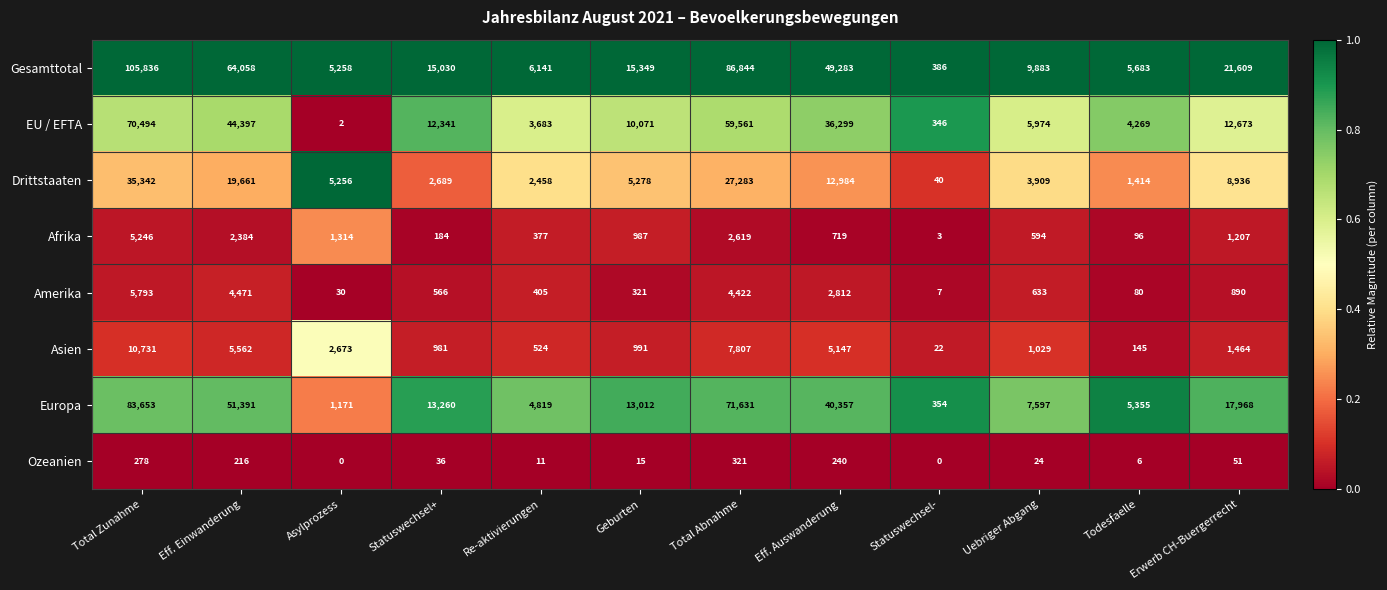

Where is Afrika nearest to the value 2624?

Total Abnahme